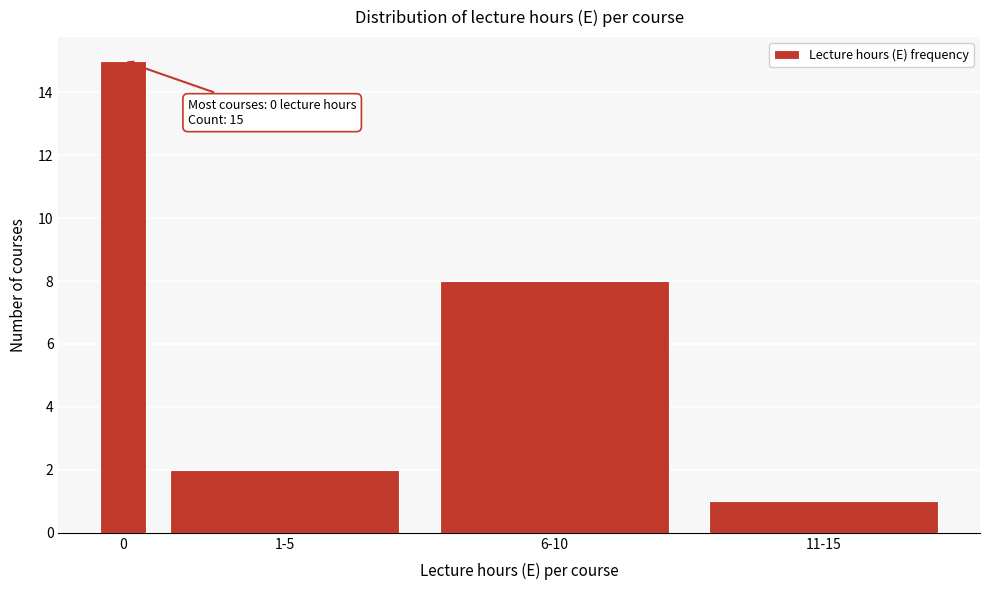

Reading right to left, list all the values displayed in this chart.

1	8	2	15